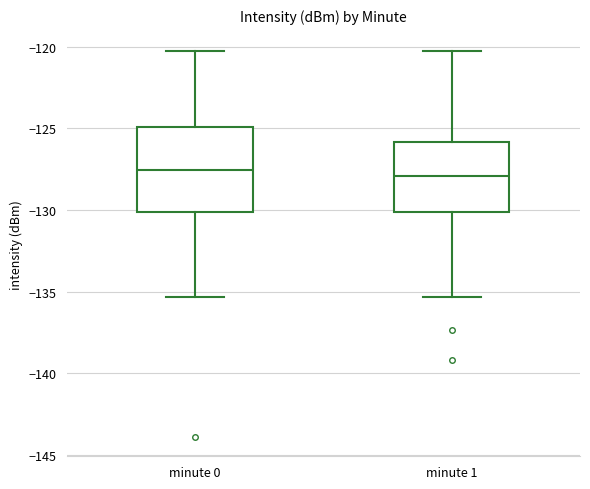

Reading left to right, transcribe this box plot: for each box, give where its median line is, the range the box spans, and where its two whiskers end, as read against the y-axis. The values are not printed on the chart, so give them approximately, as read against the axis.

minute 0: median -127.5, box -130.0 to -125.0, whiskers -135.5 to -120.5
minute 1: median -128.0, box -130.0 to -126.0, whiskers -135.5 to -120.5